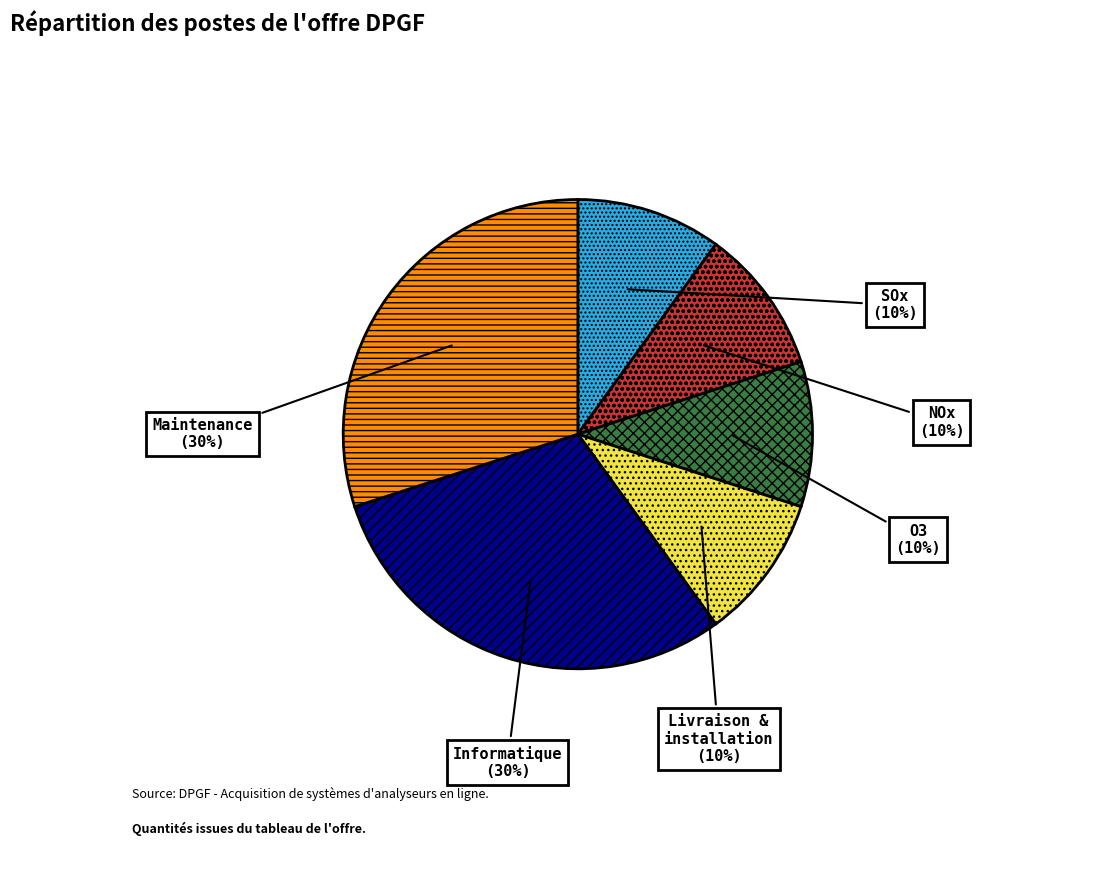

To the nearest percent, what is the average slice percentage?

17%